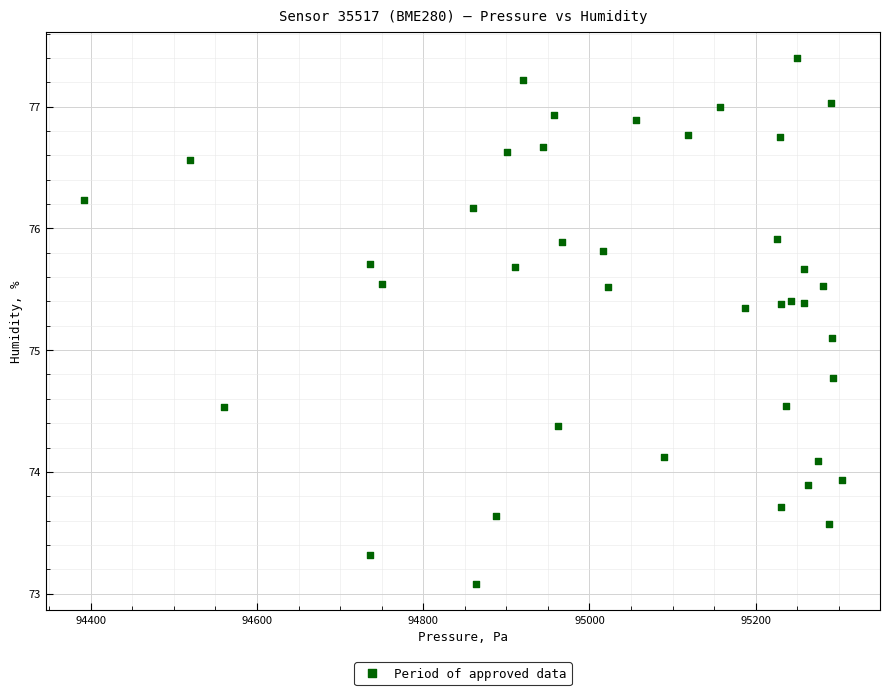

What Y value in the scatter plot is closest to 75?

75.1